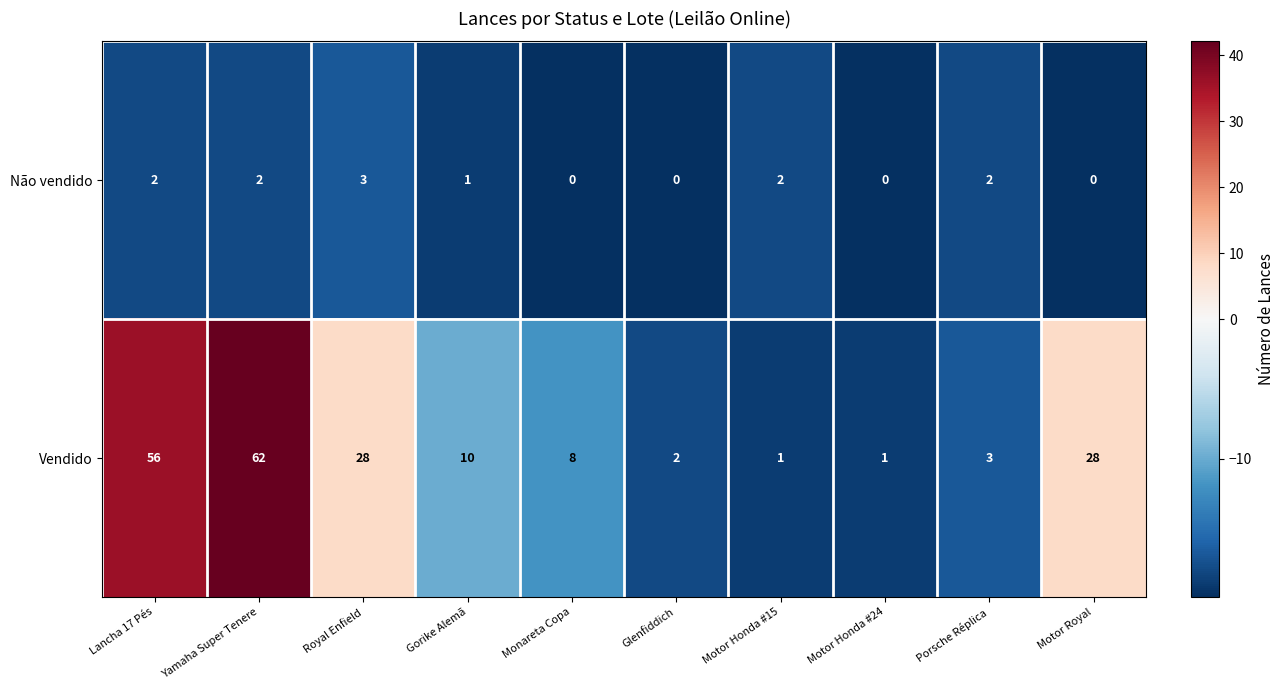

Reading left to right, what are all the values shown in this chart?

Não vendido: 2	2	3	1	0	0	2	0	2	0
Vendido: 56	62	28	10	8	2	1	1	3	28